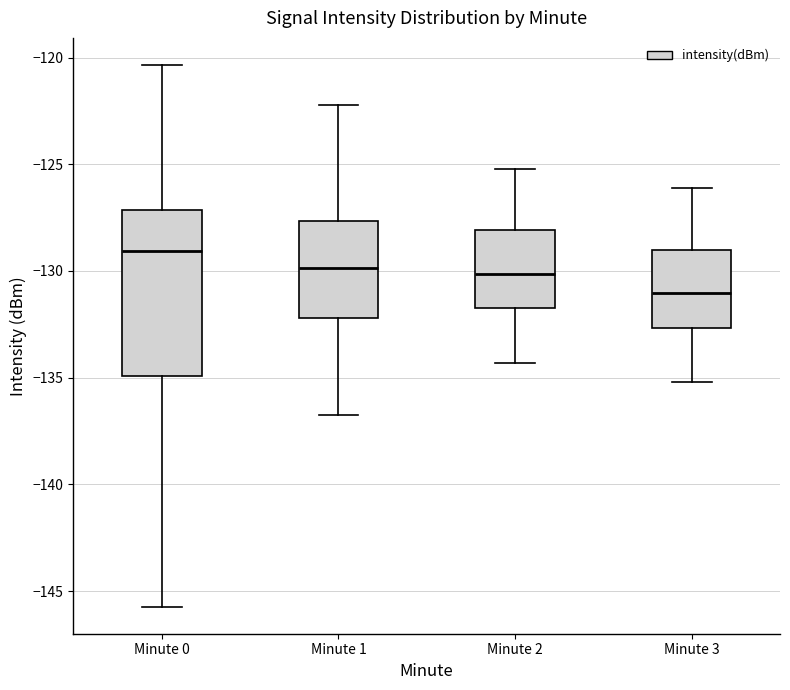

Comparing the boxes themselves (not the whiskers), which one is the tallest?

Minute 0